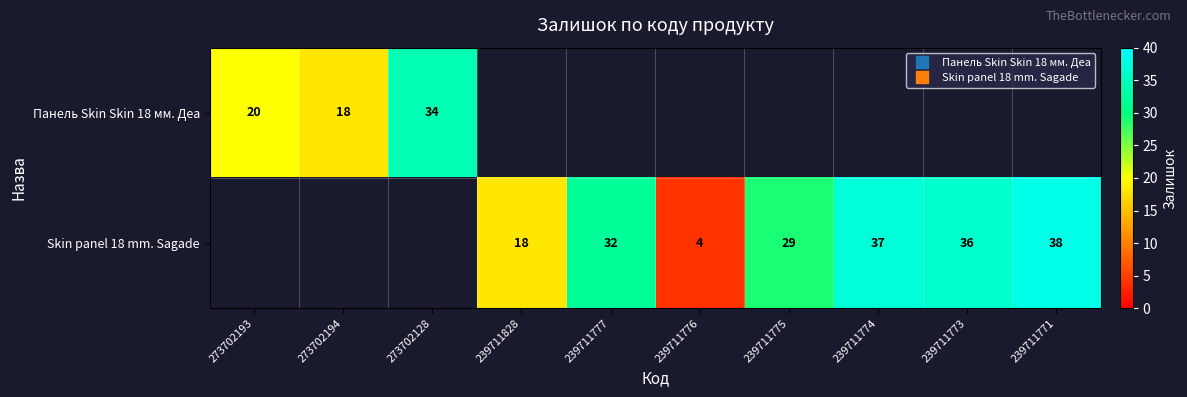

How many data points in Skin panel 18 mm. Sagade are less than 29?

2